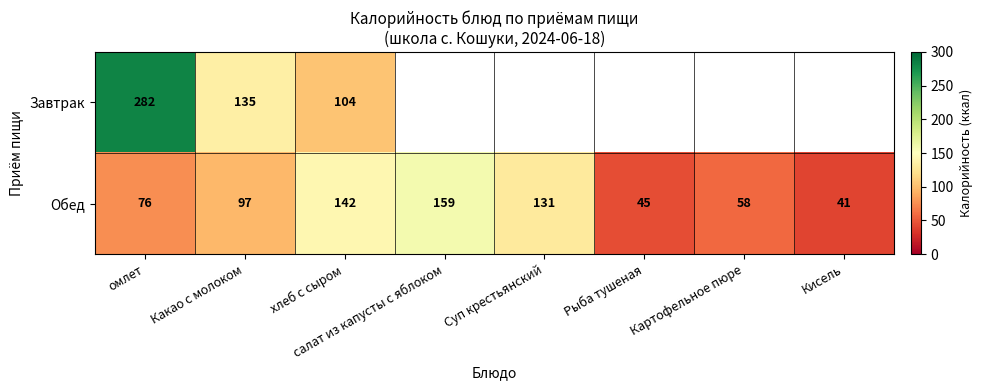

What is the difference between the Обед values at Кисель and Картофельное пюре?

17